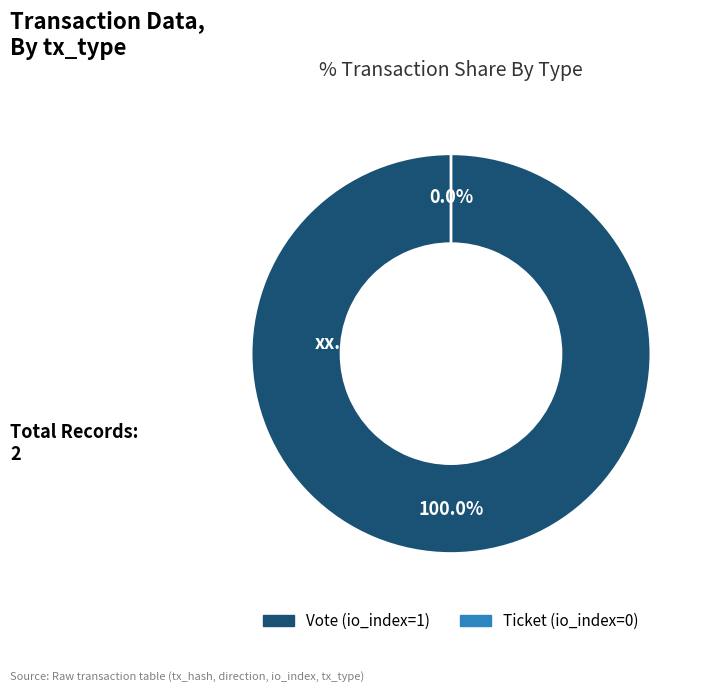

Rank the categories by value from highest to lowest.

Vote, Ticket